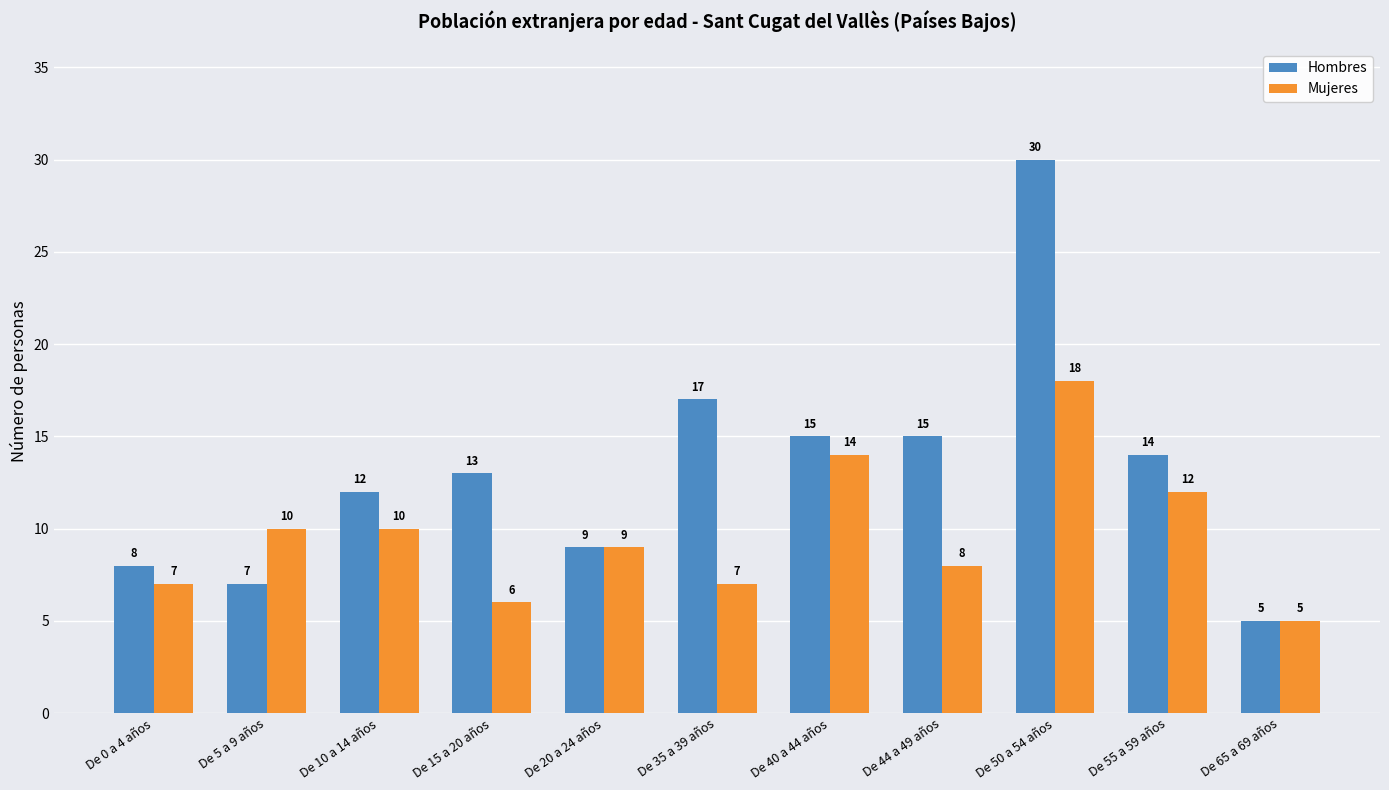

How many groups of bars are there?

11